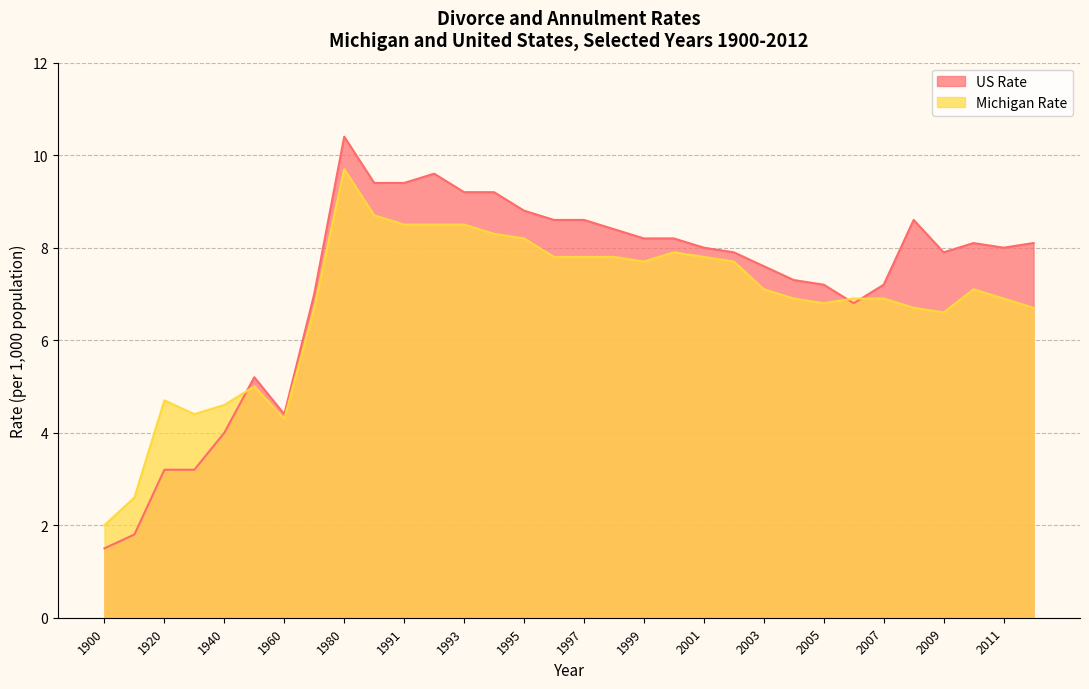

What is the difference between the US Rate values at 2000 and 1993?

1.0